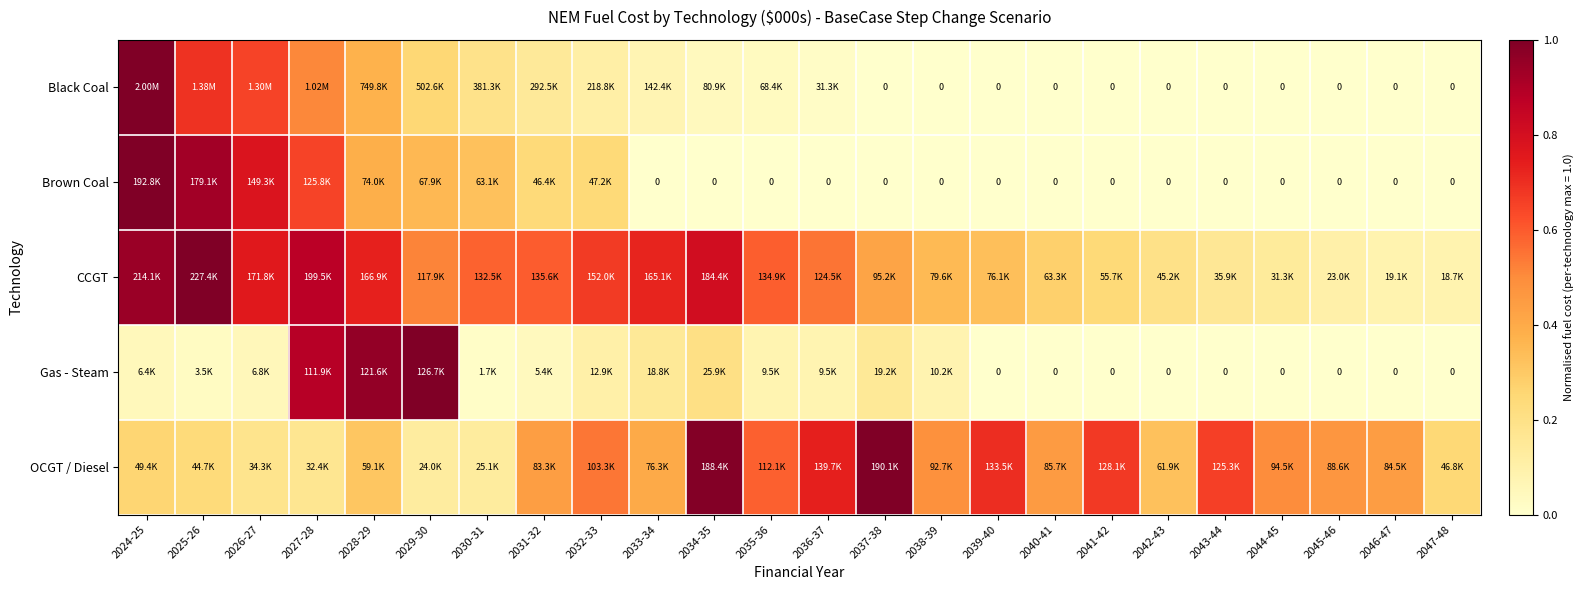

Is it true that Gas - Steam equals 0.0 at 2024-25?

False